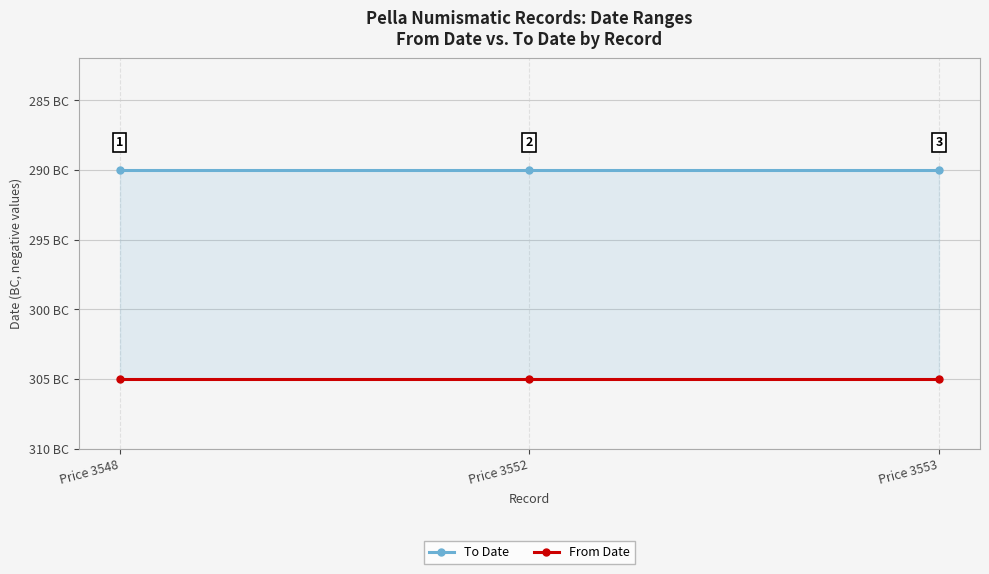

Between Price 3548 and Price 3552, which is larger?

Price 3548